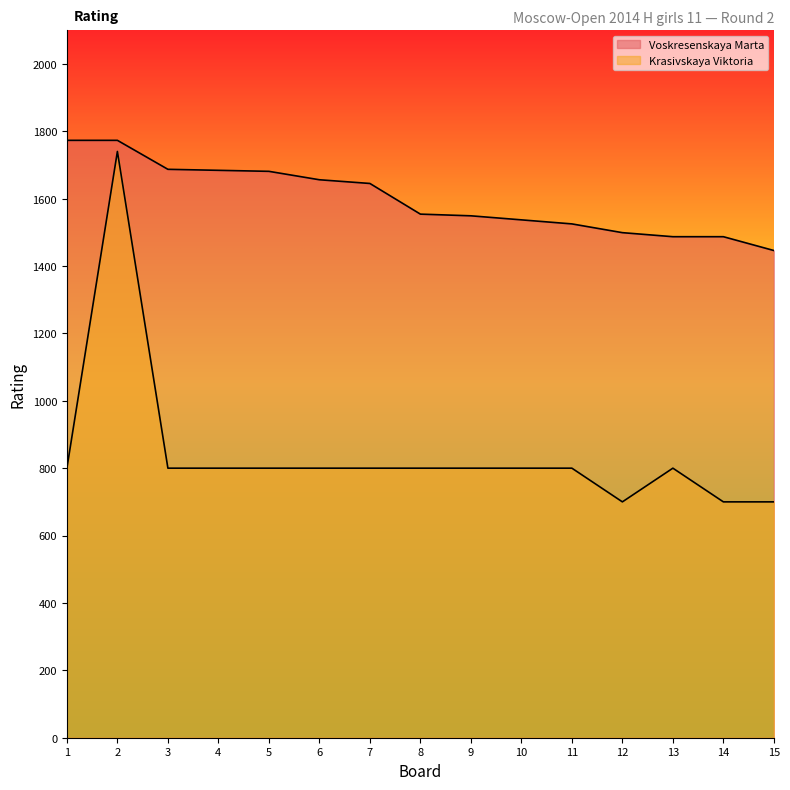

How many data points in Krasivskaya Viktoria are above 800?

1